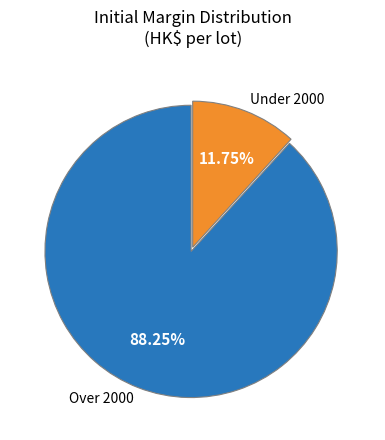

Is there any slice that represents more than half of the pie?

Yes